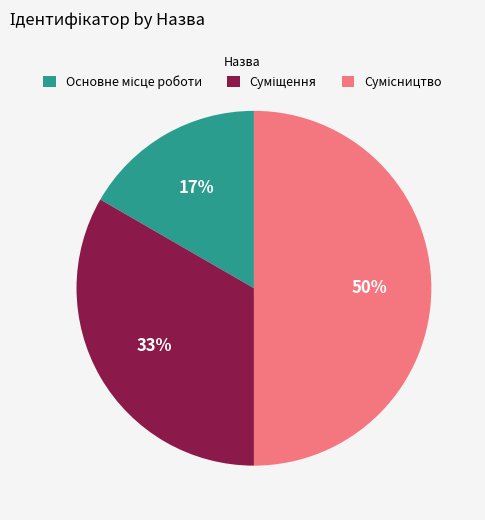

To the nearest percent, what is the average slice percentage?

33%